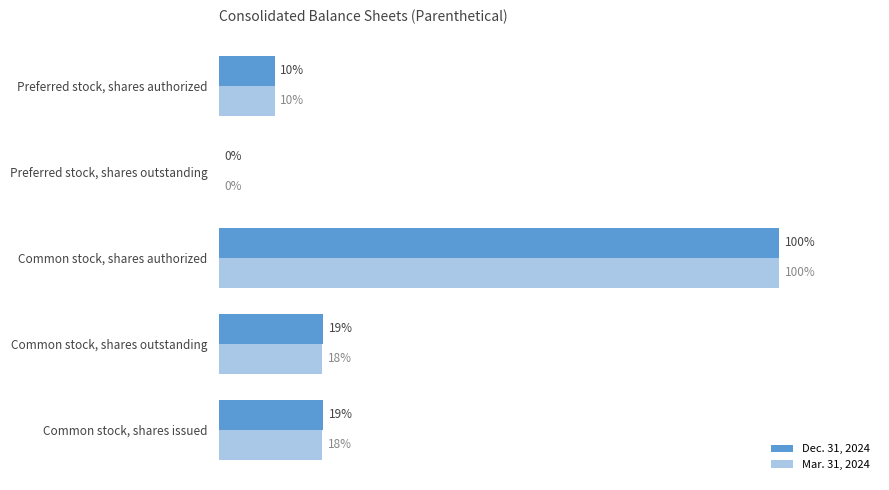

At how many categories does at least one series exceed 74837471?

1